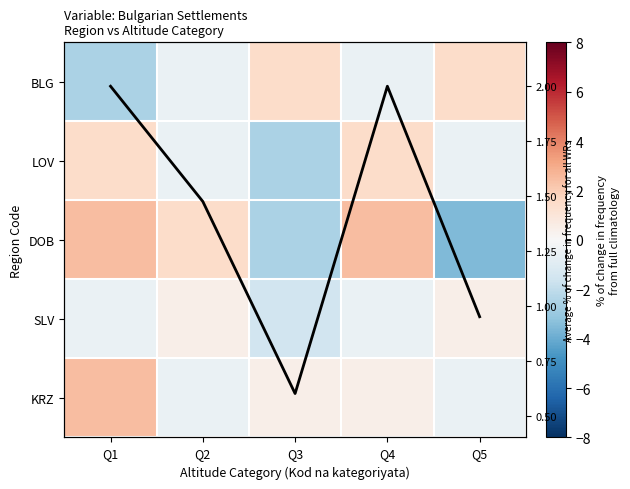

What is the difference between the LOV values at Q2 and Q1?

2.0